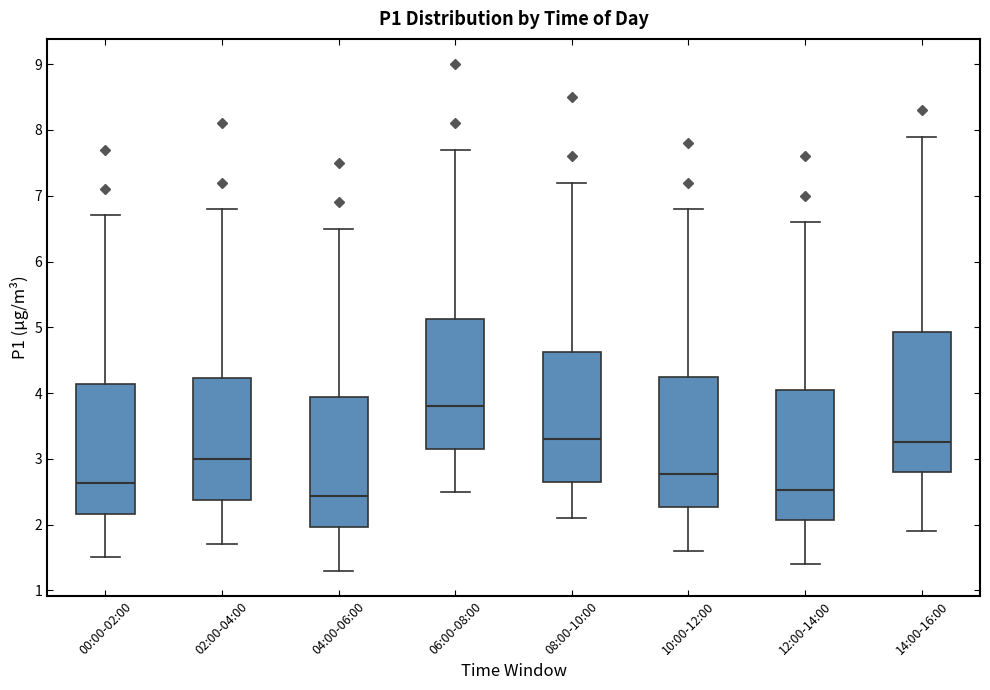

Reading left to right, read every box against the y-axis: the position of its median line, the range the box covers, and the ends of its whiskers. The values are not printed on the chart, so give them approximately, as read against the axis.

00:00-02:00: median 2.6, box 2.2 to 4.1, whiskers 1.5 to 6.7
02:00-04:00: median 3.0, box 2.4 to 4.2, whiskers 1.7 to 6.8
04:00-06:00: median 2.4, box 2.0 to 3.9, whiskers 1.3 to 6.5
06:00-08:00: median 3.8, box 3.2 to 5.1, whiskers 2.5 to 7.7
08:00-10:00: median 3.3, box 2.7 to 4.6, whiskers 2.1 to 7.2
10:00-12:00: median 2.8, box 2.3 to 4.2, whiskers 1.6 to 6.8
12:00-14:00: median 2.5, box 2.1 to 4.0, whiskers 1.4 to 6.6
14:00-16:00: median 3.3, box 2.8 to 4.9, whiskers 1.9 to 7.9